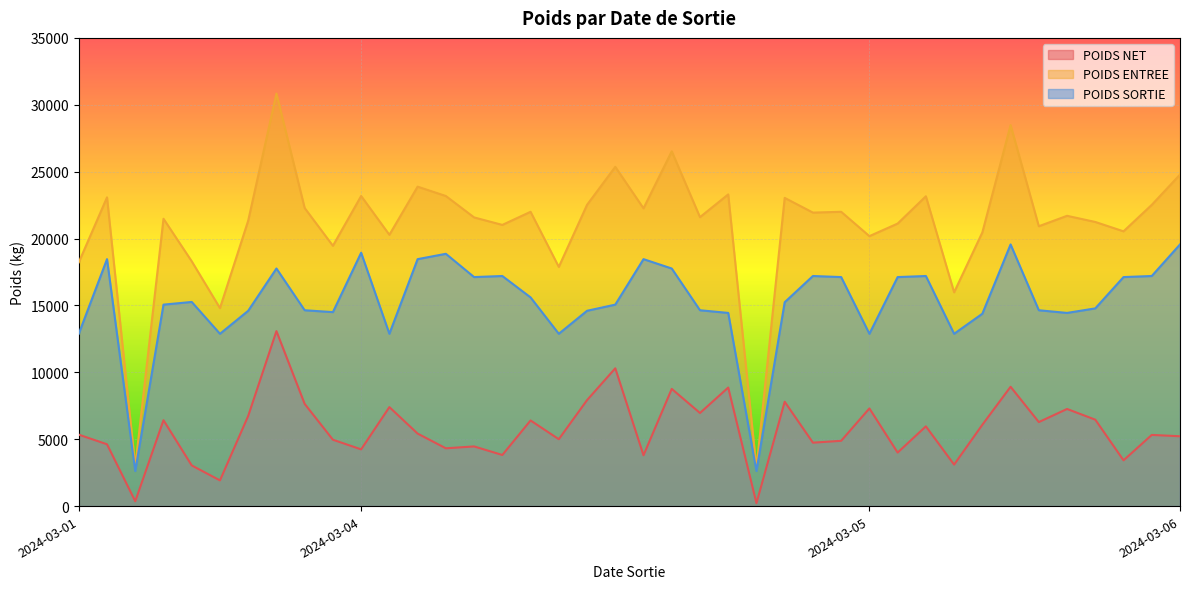

How many interior local valleys does the POIDS ENTREE series have?

14